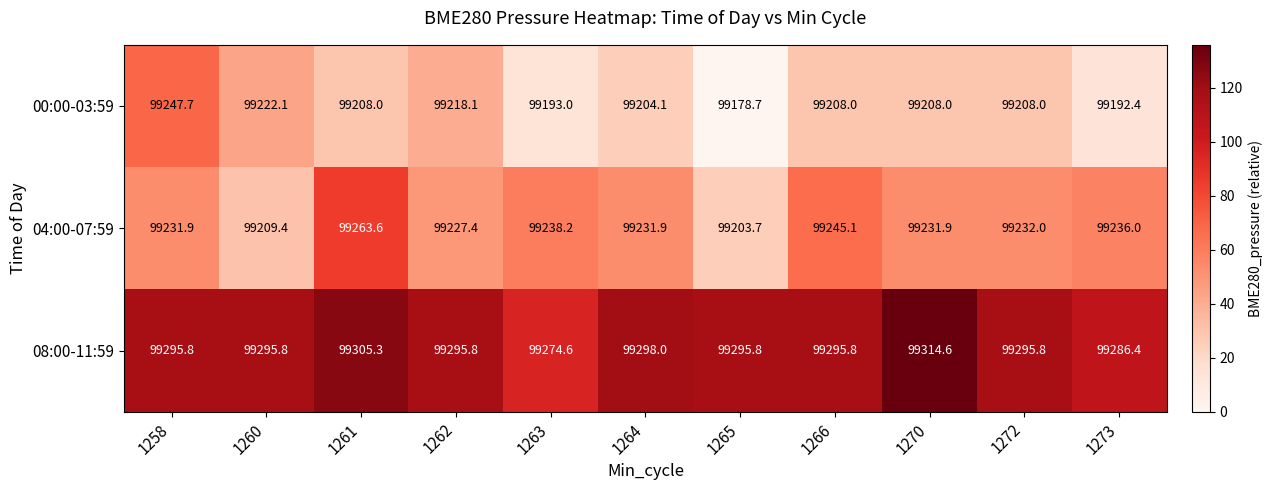

Rank the series at 1266 from lowest to highest value.

00:00-03:59, 04:00-07:59, 08:00-11:59